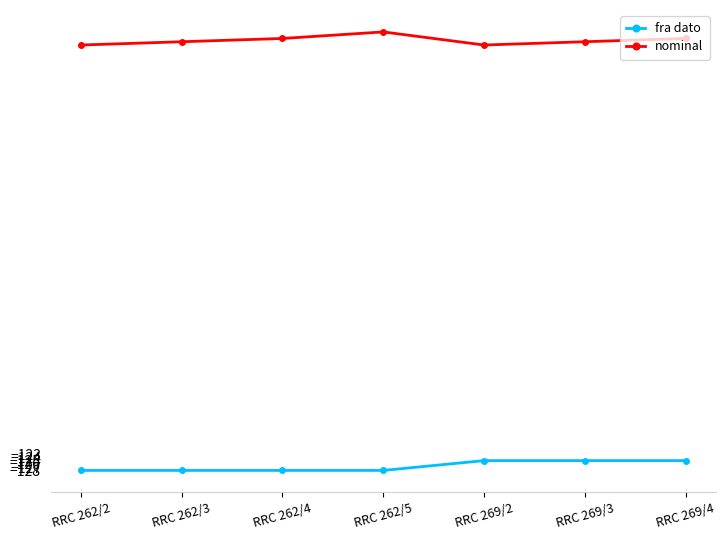

What is the minimum value for fra dato?

-128